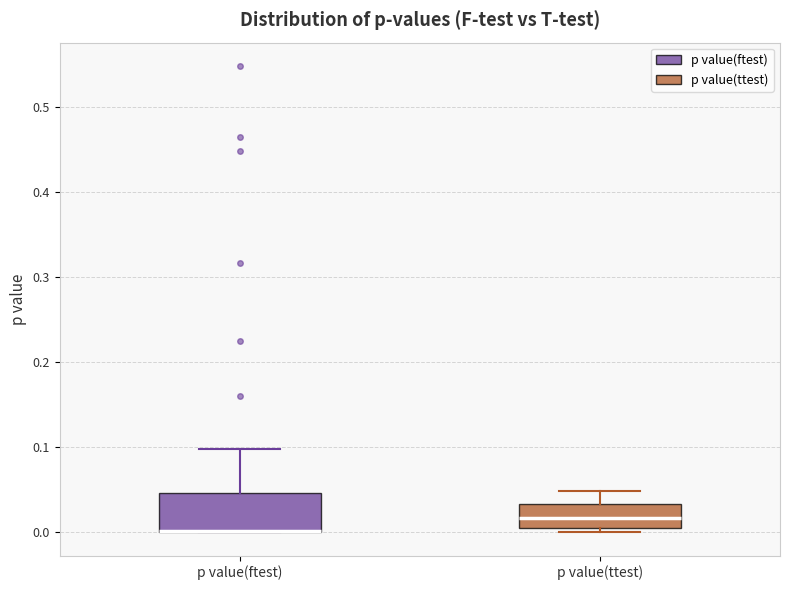

Reading left to right, read every box against the y-axis: the position of its median line, the range the box covers, and the ends of its whiskers. The values are not printed on the chart, so give them approximately, as read against the axis.

p value(ftest): median 0.00 (drawn on the box's lower edge), box 0.00 to 0.05, whiskers 0.00 to 0.10
p value(ttest): median 0.02, box 0.01 to 0.03, whiskers 0.00 to 0.05